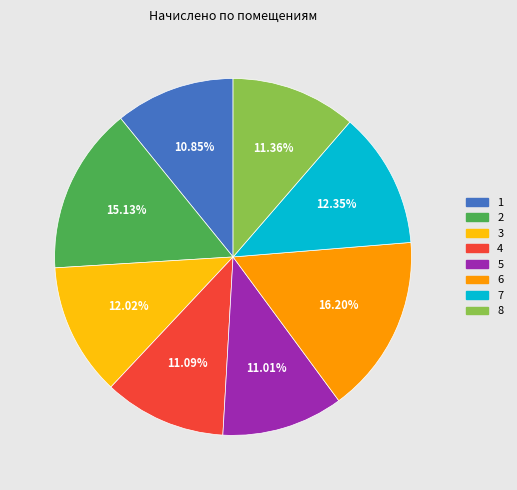

The 2 slice represents 15% of the pie. True or false?

True